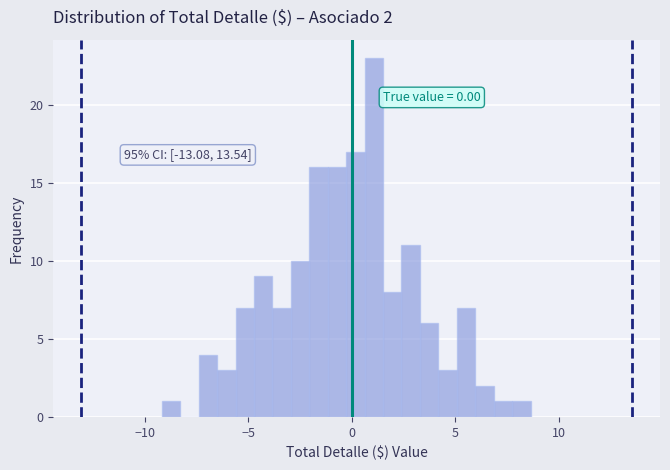

Around what value on the x-axis is the tallest bar? Give the approximate position of its centre, as read against the axis.

1.0